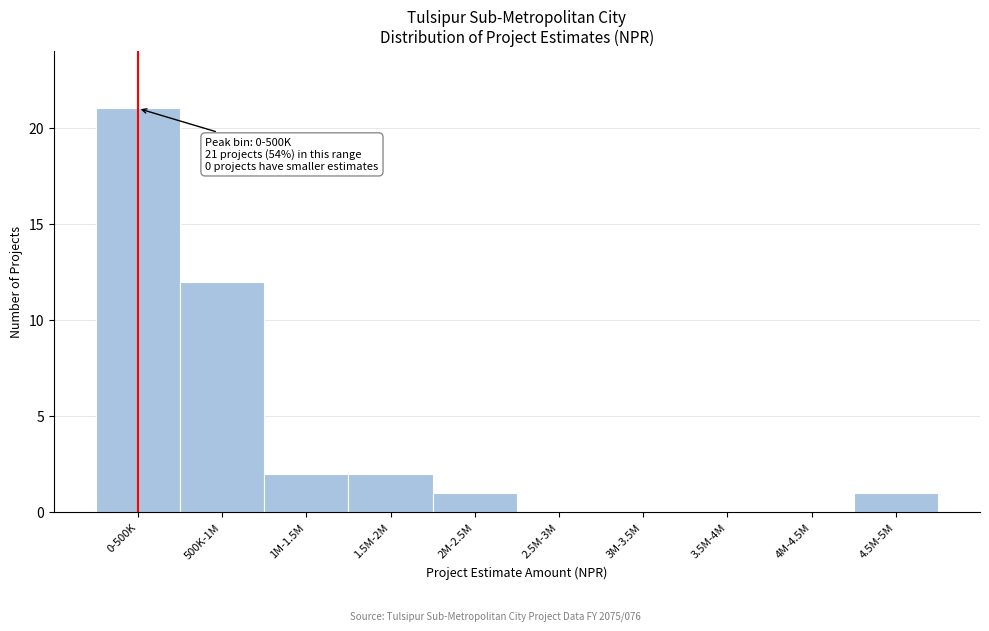

Reading right to left, extract all data points from this chart.

4.5M-5M=1	4M-4.5M=0	3.5M-4M=0	3M-3.5M=0	2.5M-3M=0	2M-2.5M=1	1.5M-2M=2	1M-1.5M=2	500K-1M=12	0-500K=21